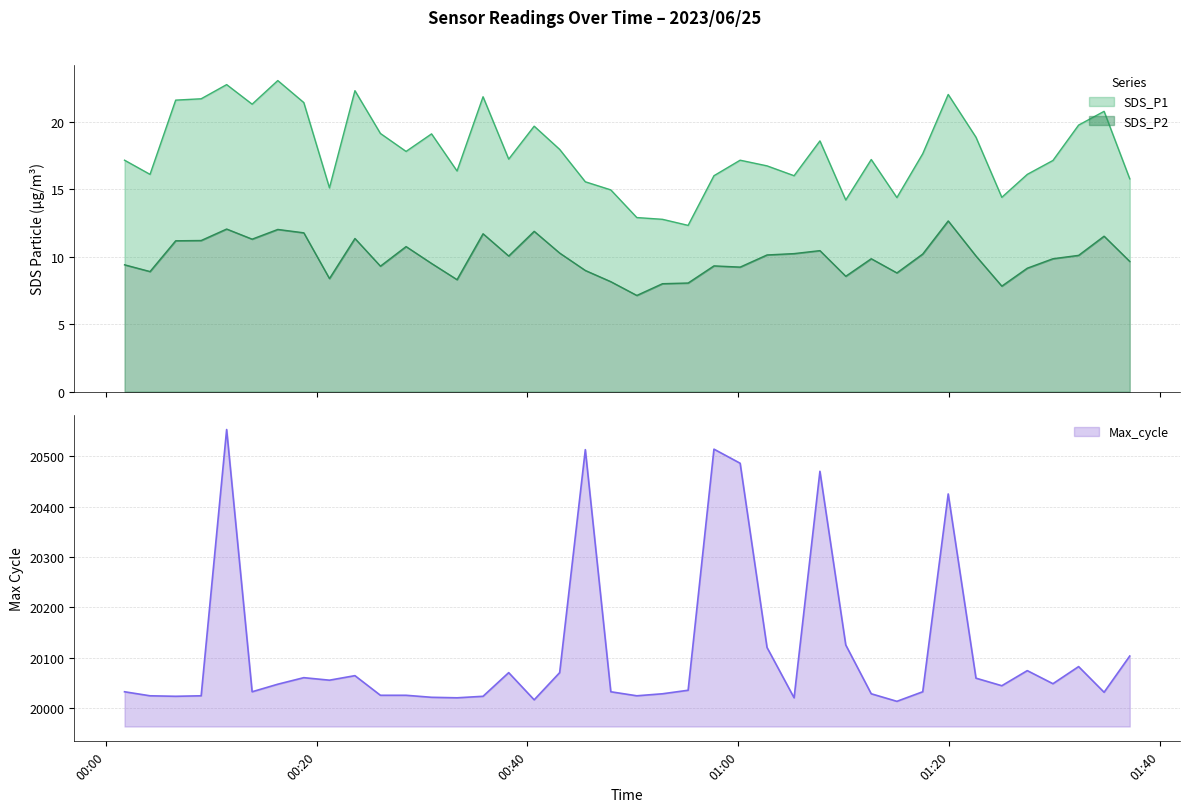

At which label does SDS_P1 reach its peak?

2023/06/25 00:16:19